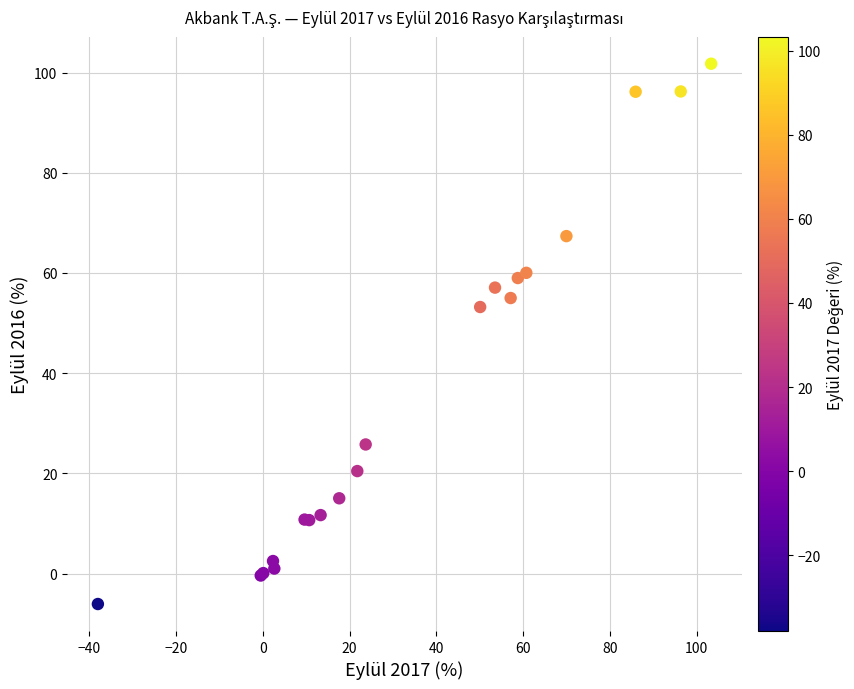

What Y value in the scatter plot is closest to 47?

53.2